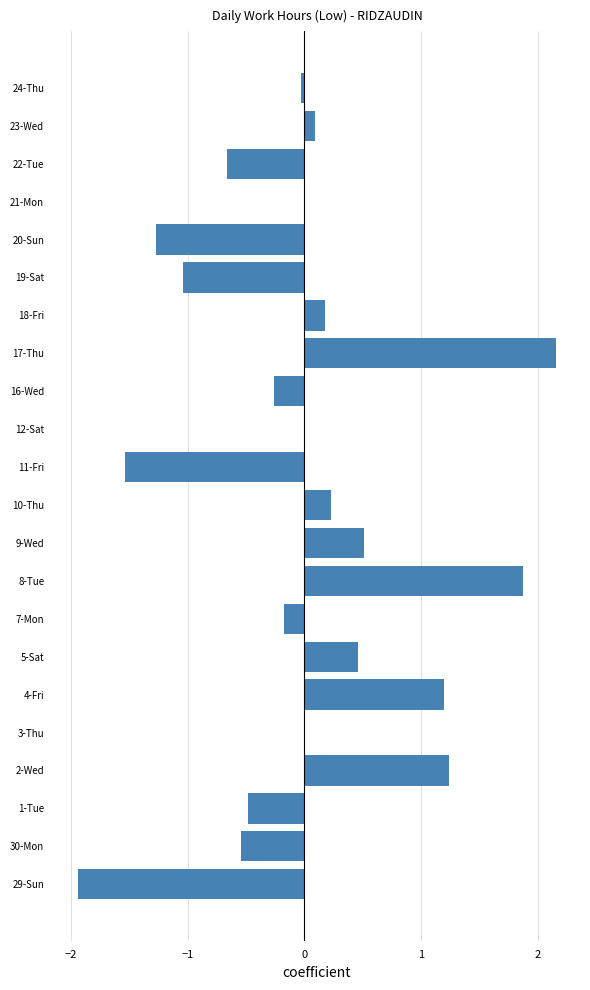

True or false: the data shows -1.0 at 19-Sat.

True